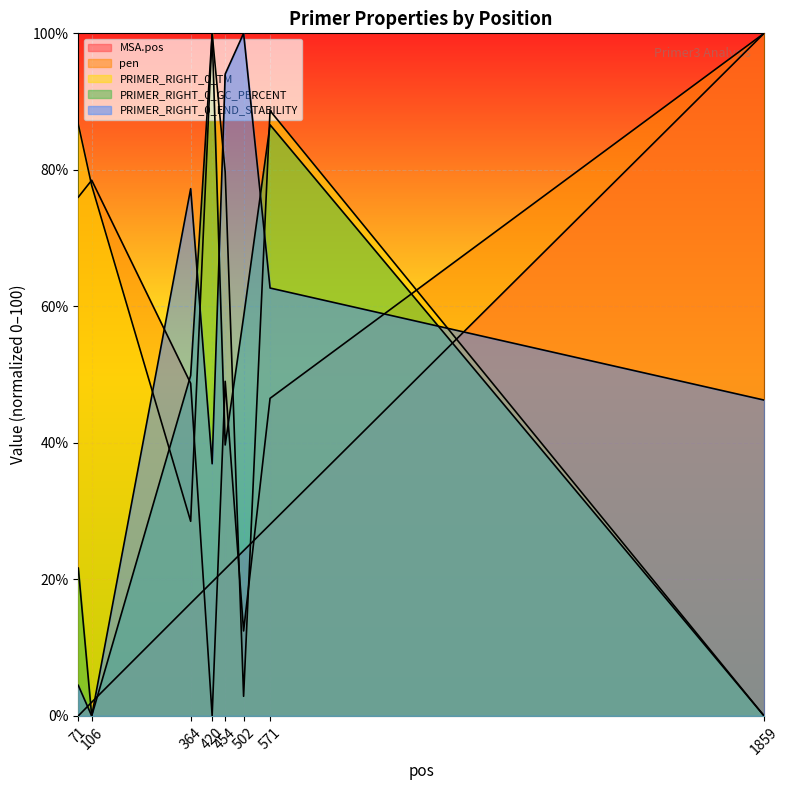

At which category does PRIMER_RIGHT_0_END_STABILITY reach its first local valley?

106